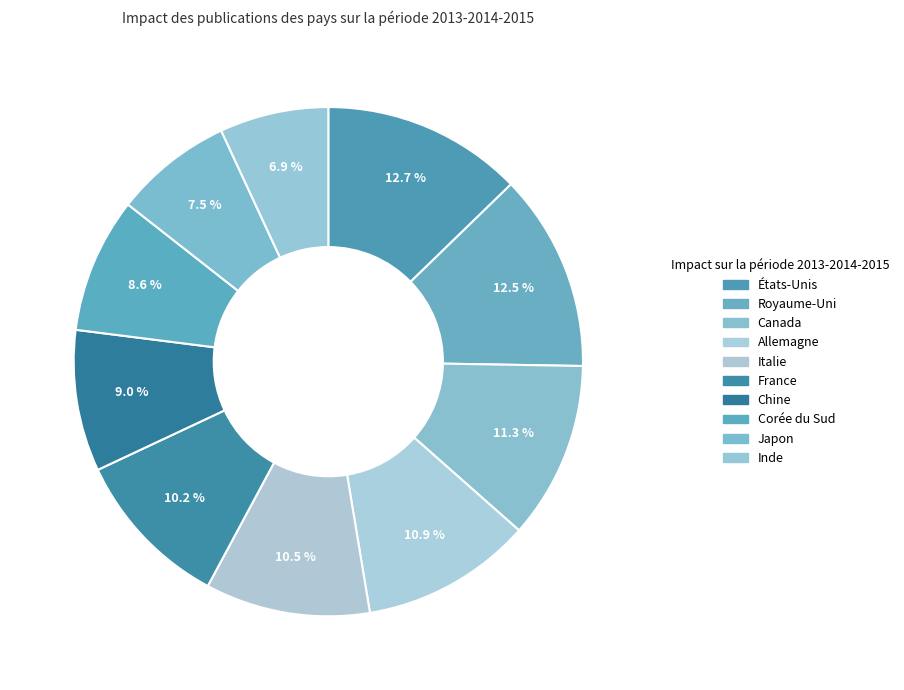

How many segments does this pie chart have?

10